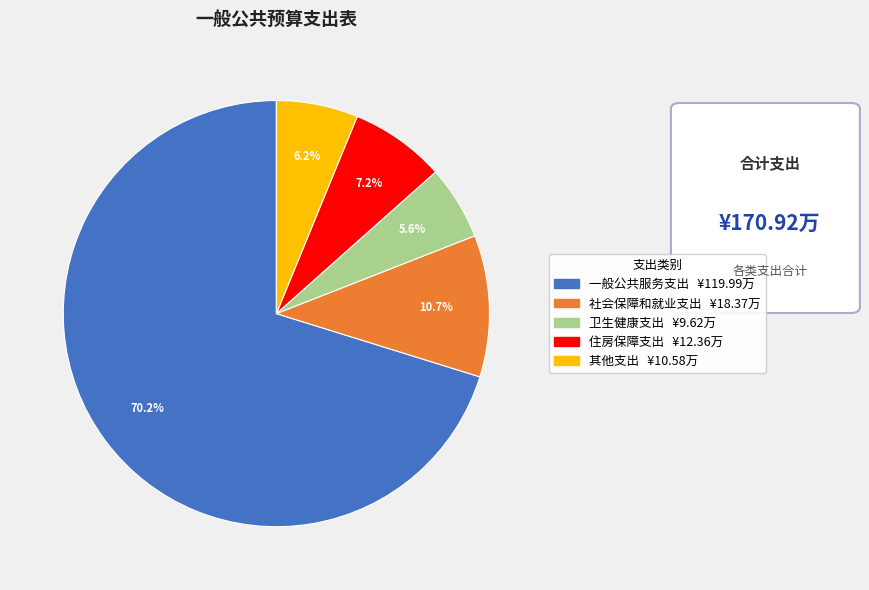

How many slices are in this pie chart?

5